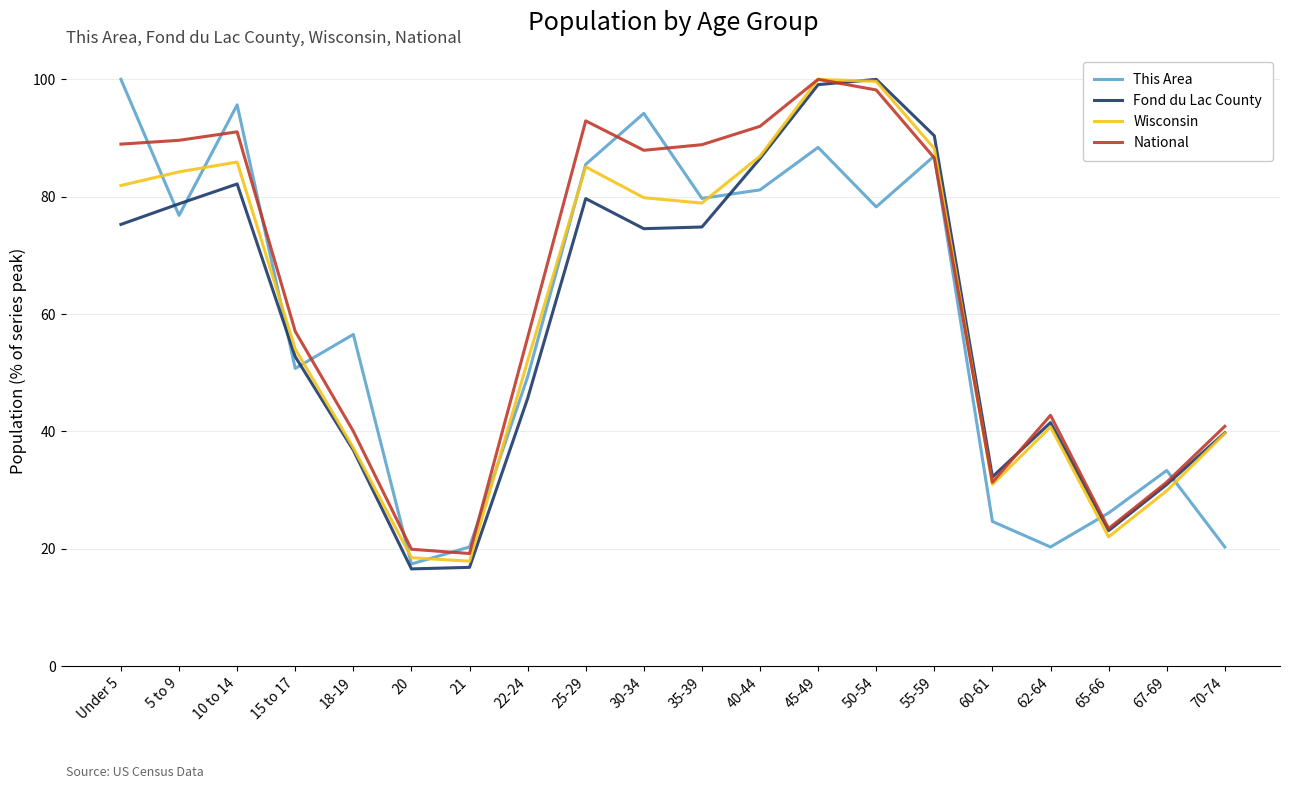

Where is Fond du Lac County nearest to the value 58?

15 to 17